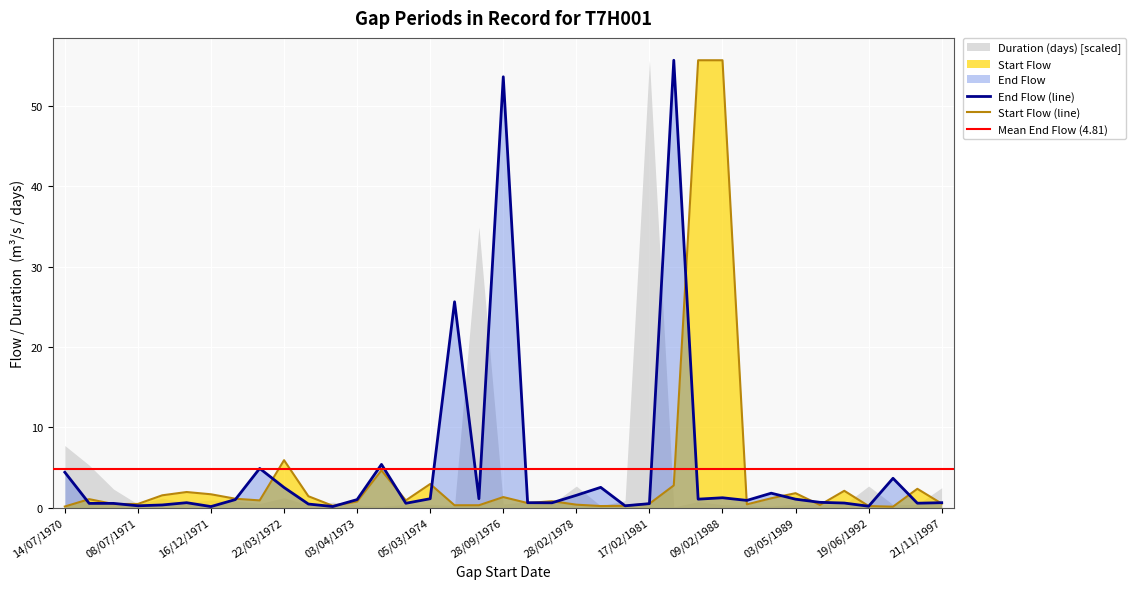

At which category does Start Flow reach its first local peak?

14/12/1970